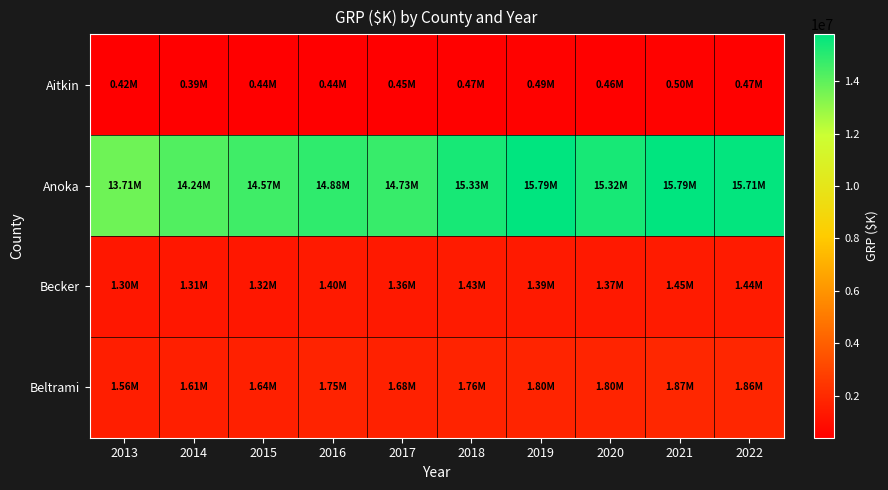

At how many categories does at least one series exceed 12997259?

10